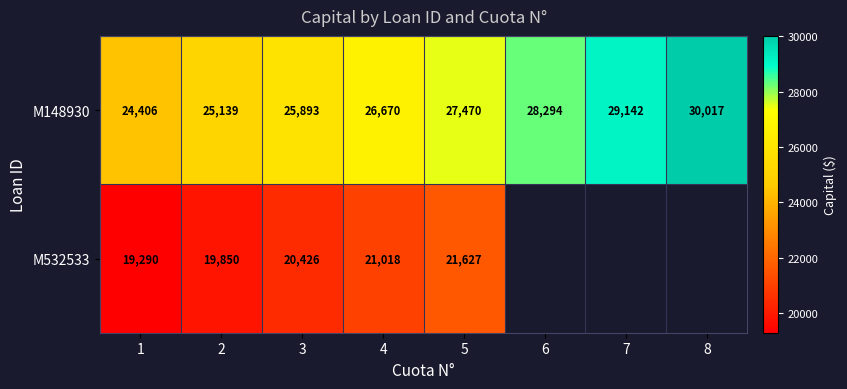

What is the smallest value displayed?

19290.5